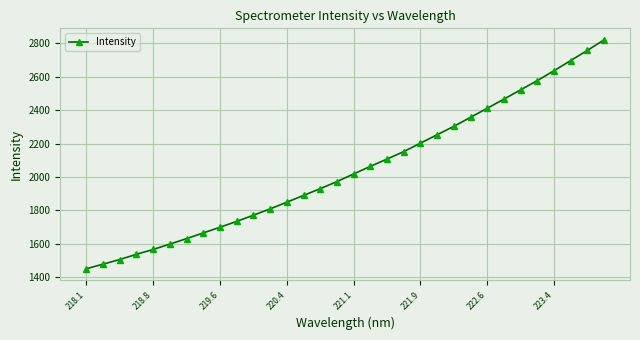

How many lines are shown in the chart?

1